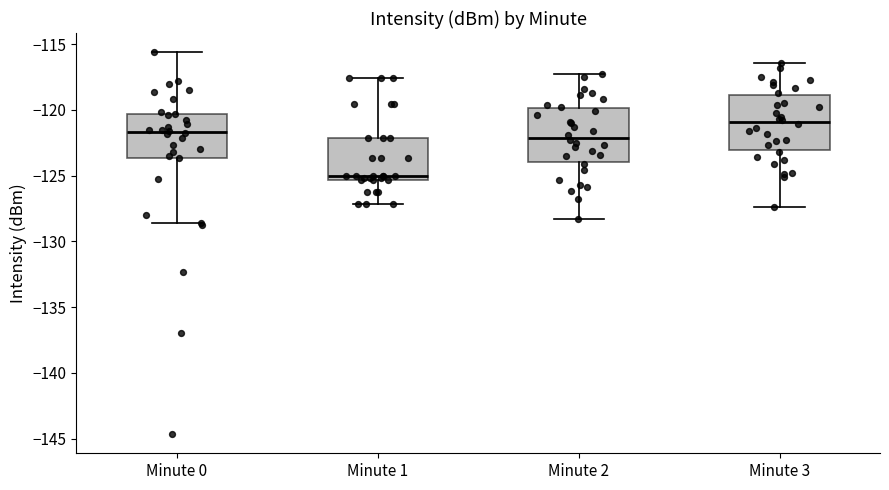

Reading left to right, read every box against the y-axis: the position of its median line, the range the box covers, and the ends of its whiskers. The values are not printed on the chart, so give them approximately, as read against the axis.

Minute 0: median -121.5, box -123.5 to -120.5, whiskers -128.5 to -115.5
Minute 1: median -125.0, box -125.5 to -122.0, whiskers -127.0 to -117.5
Minute 2: median -122.0, box -124.0 to -120.0, whiskers -128.5 to -117.5
Minute 3: median -121.0, box -123.0 to -119.0, whiskers -127.5 to -116.5